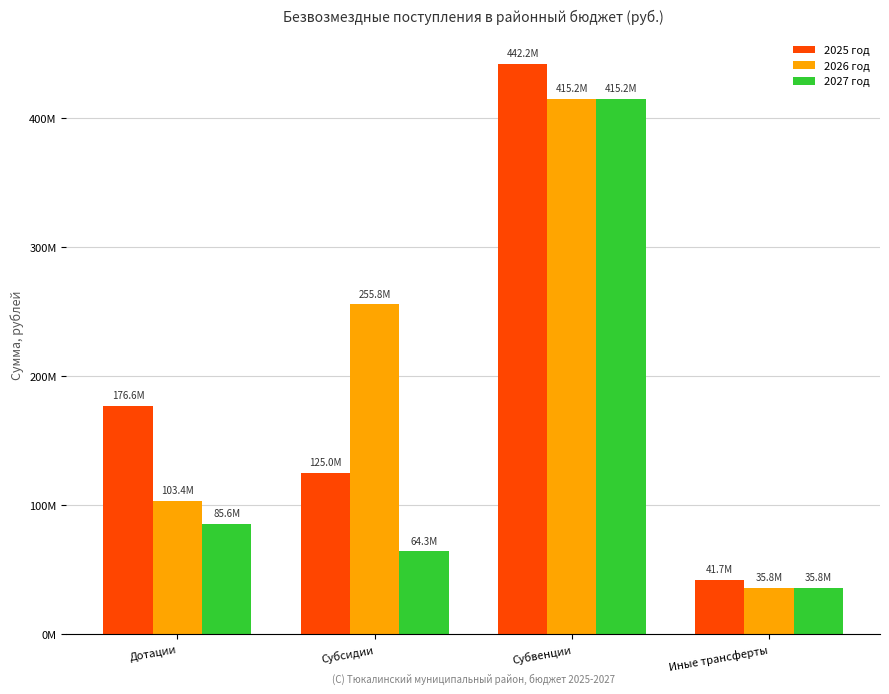

The 2026 год series shows 51376779.3 at Дотации. True or false?

False